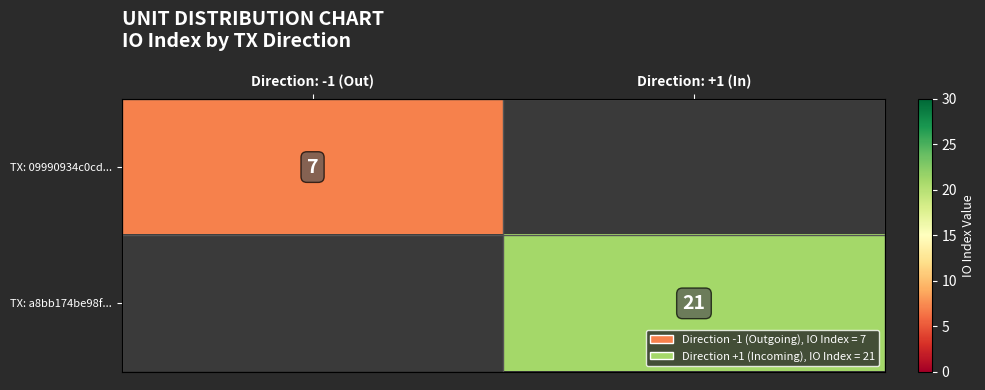

The value of TX: 09990934c0cd... at Direction: -1 (Out) is 7. True or false?

True